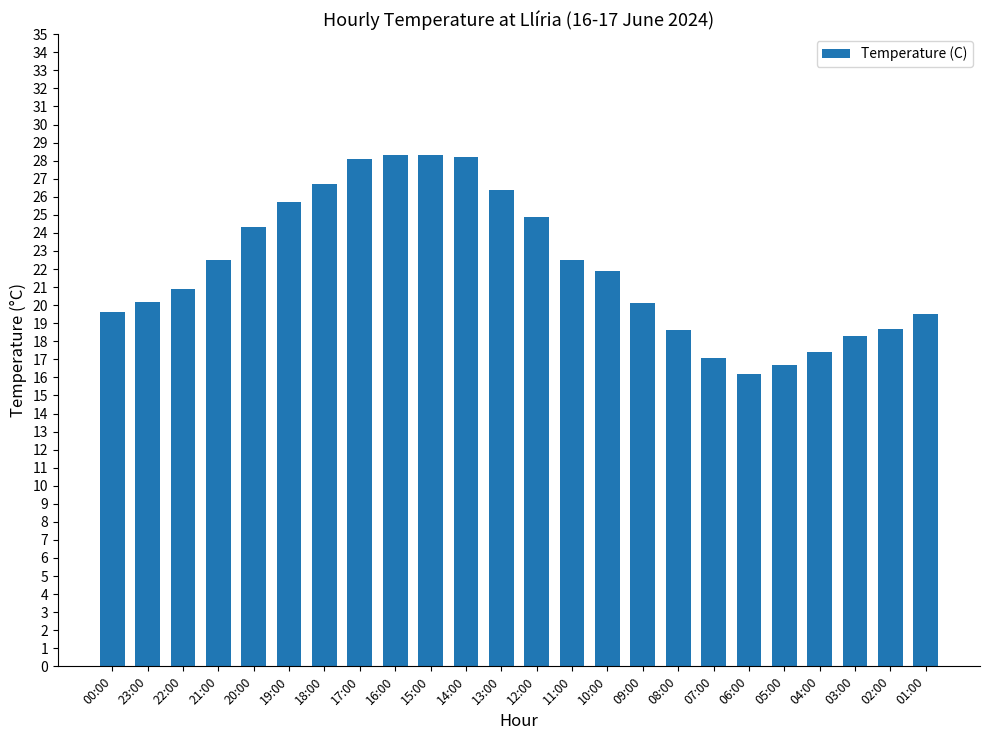

What is the difference between the values at 03:00 and 00:00?

1.3